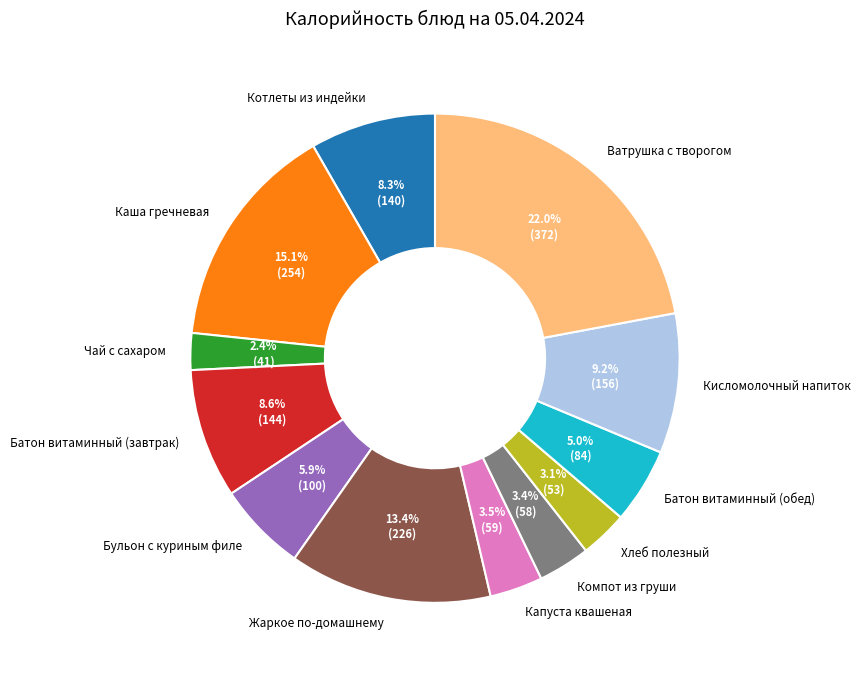

Which has a higher value, Кисломолочный напиток or Ватрушка с творогом?

Ватрушка с творогом